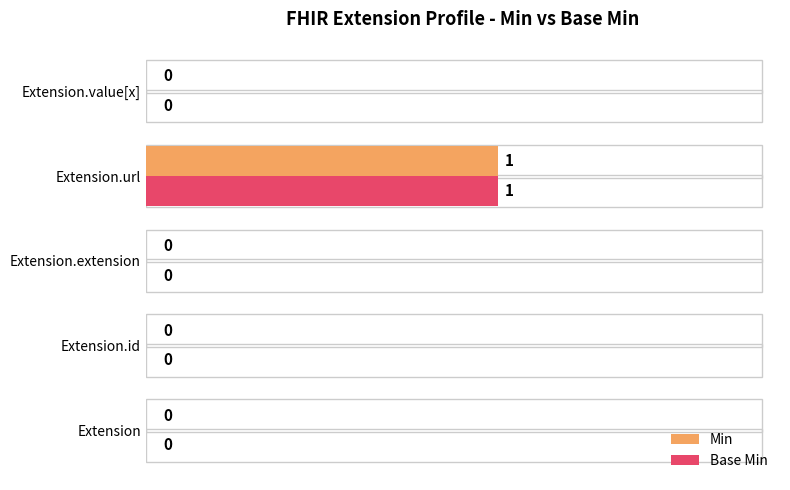

Is it true that Min equals -1 at Extension.value[x]?

False